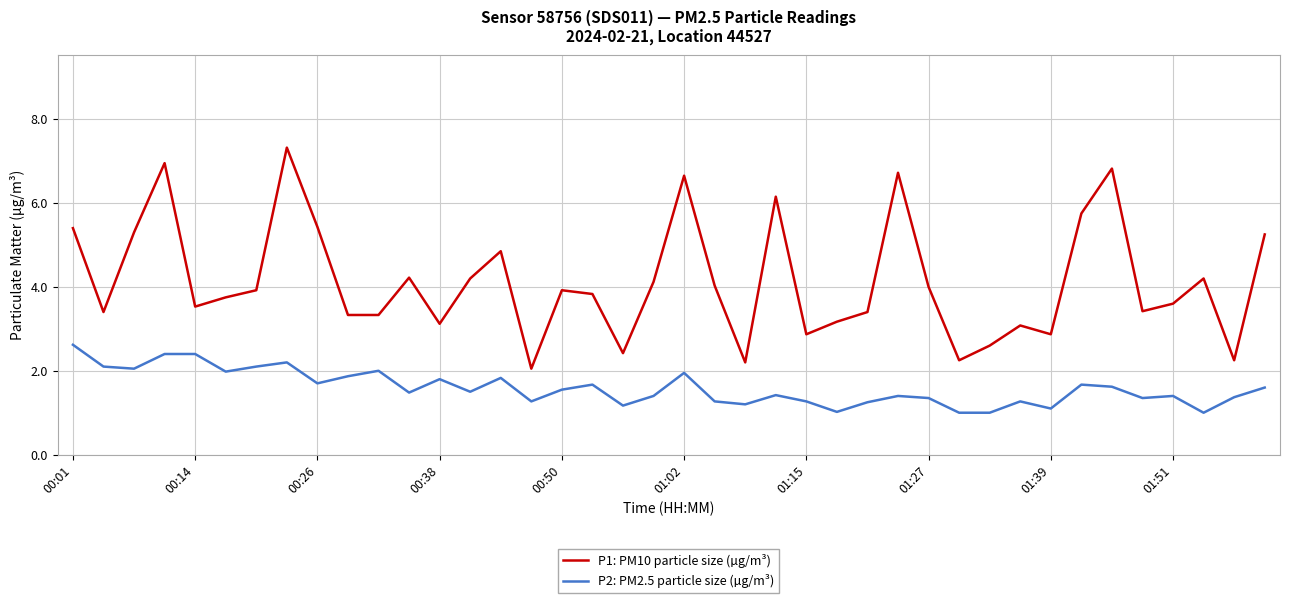

What is the sum of all P2: PM2.5 particle size (µg/m³) values?

63.6